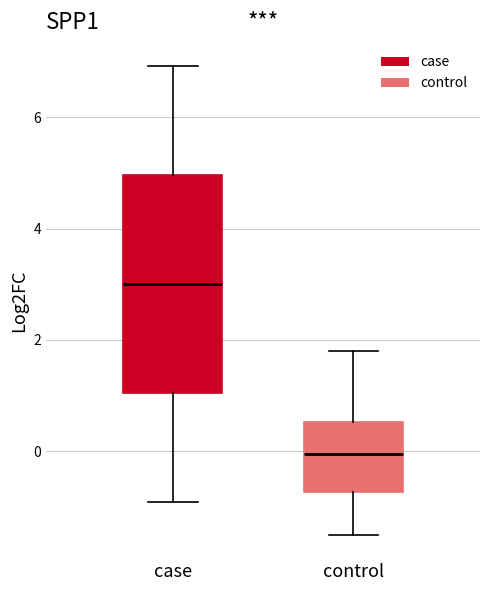

Reading left to right, read every box against the y-axis: the position of its median line, the range the box covers, and the ends of its whiskers. The values are not printed on the chart, so give them approximately, as read against the axis.

case: median 3.0, box 1.0 to 5.0, whiskers -1.0 to 7.0
control: median 0.0, box -0.8 to 0.6, whiskers -1.4 to 1.8